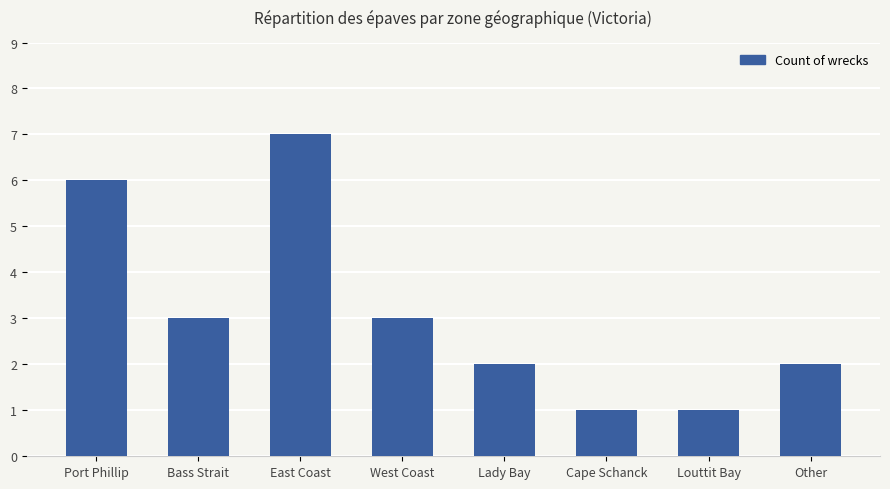

What is the maximum value shown in the chart?

7